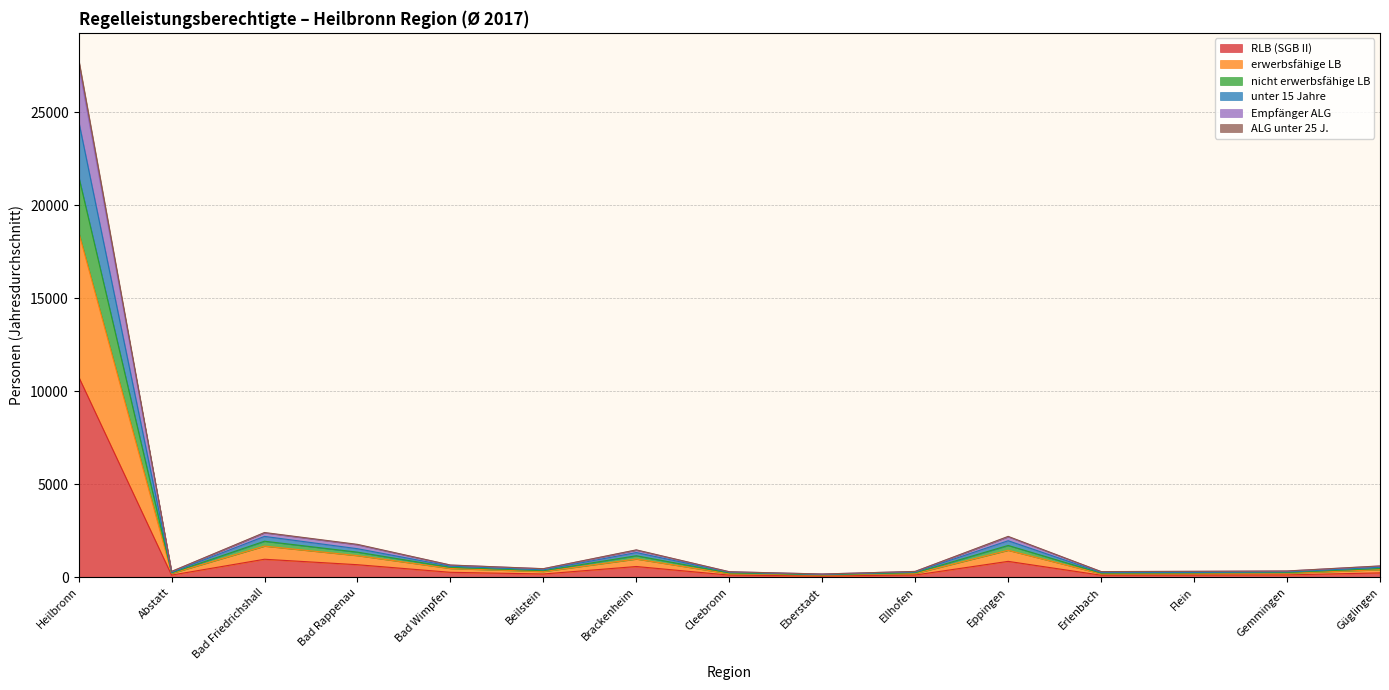

At which label is RLB (SGB II) closest to 5428?

Bad Friedrichshall